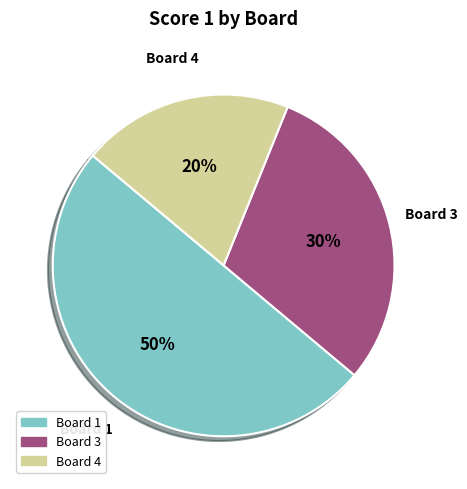

To the nearest percent, what is the average slice percentage?

33%